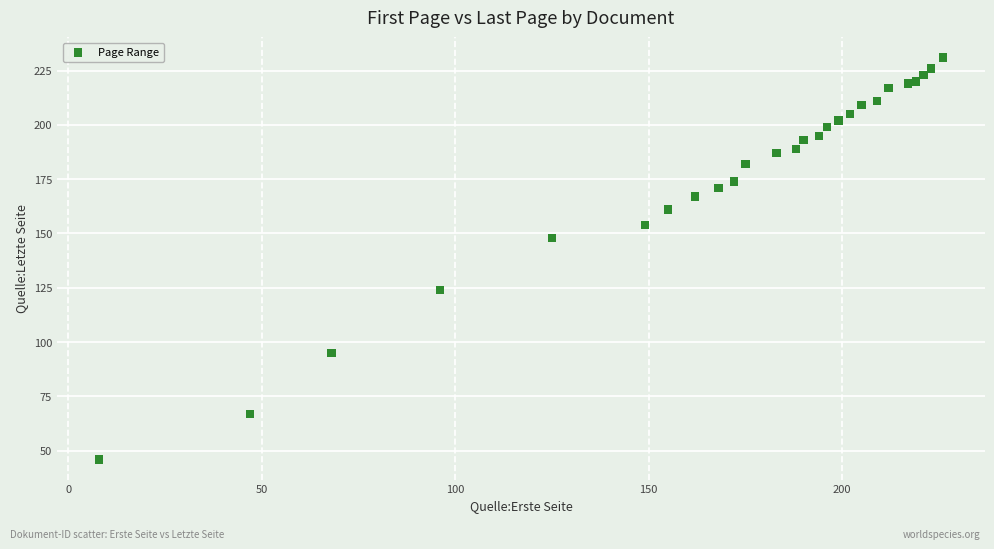

What Y value in the scatter plot is closest to 138?

148